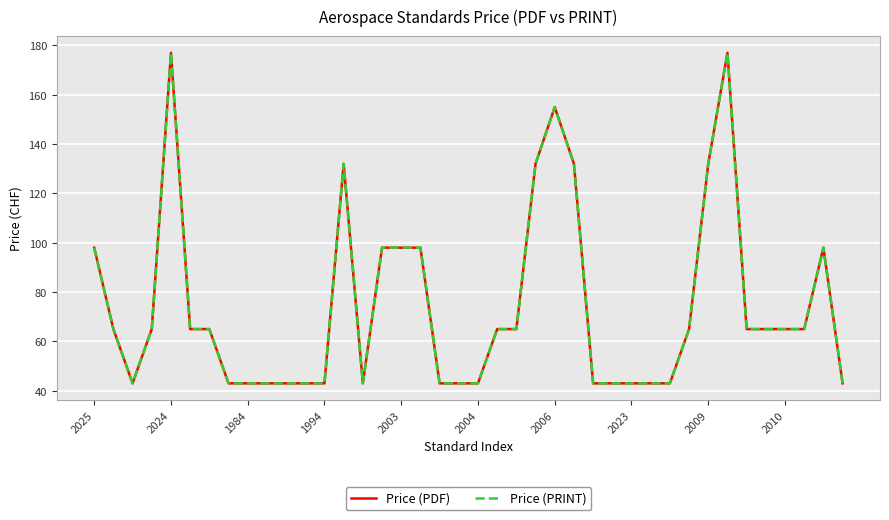

Does the chart have visible grid lines?

Yes